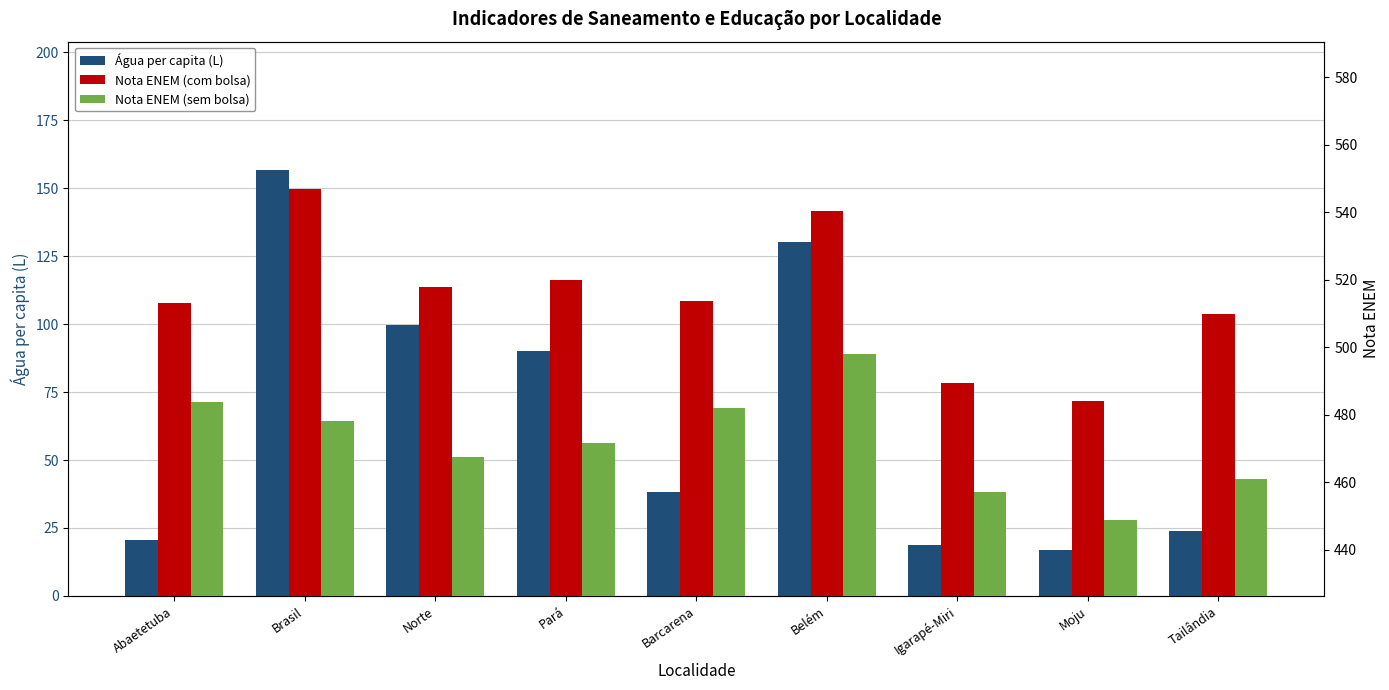

Between Belém and Pará, which is larger?

Belém